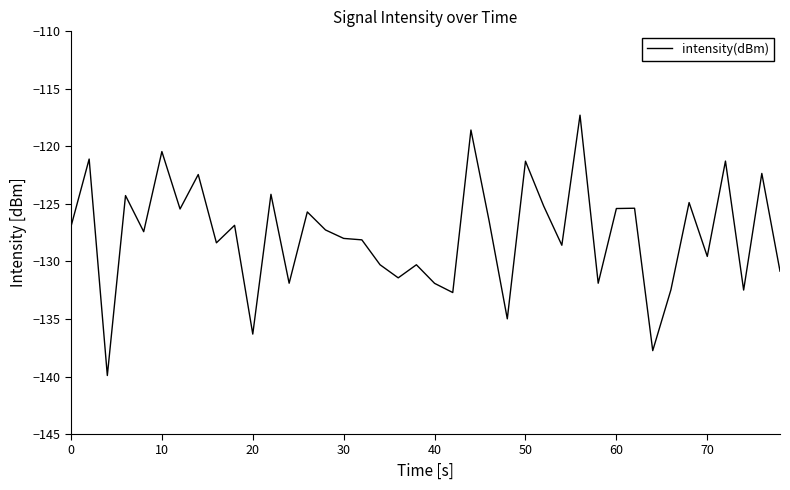

What is the smallest value displayed?

-139.9